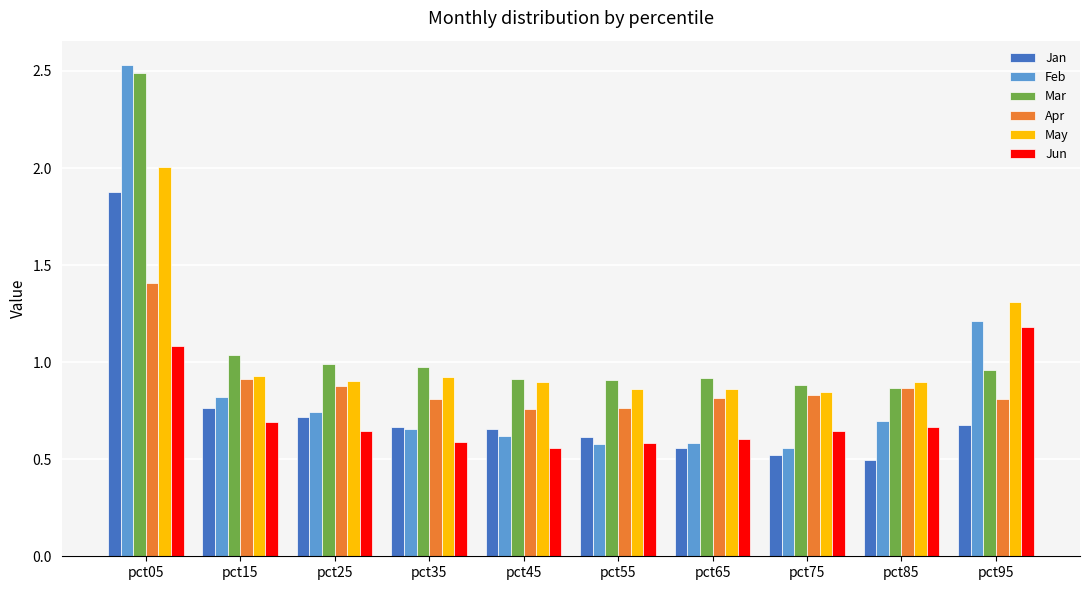

What is the sum of all Apr values?

8.9